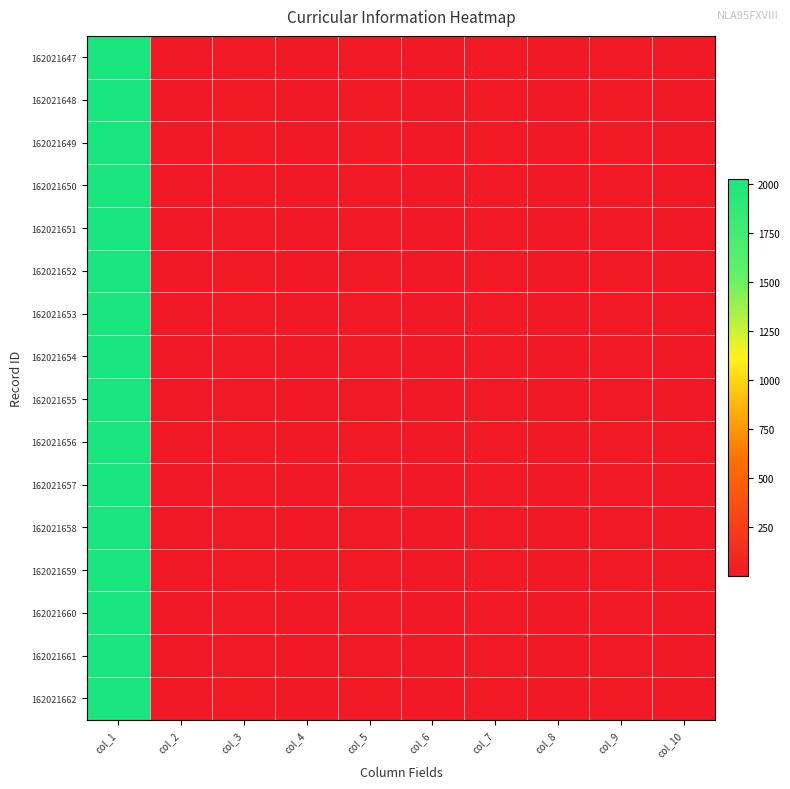

What is the greatest value displayed?

2024